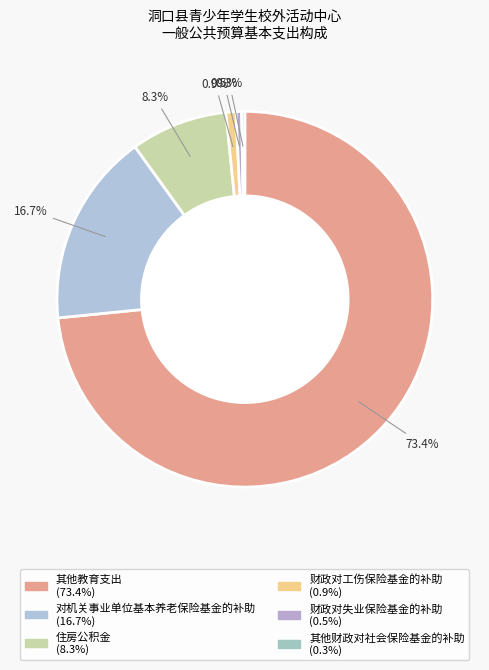

How many segments does this pie chart have?

6